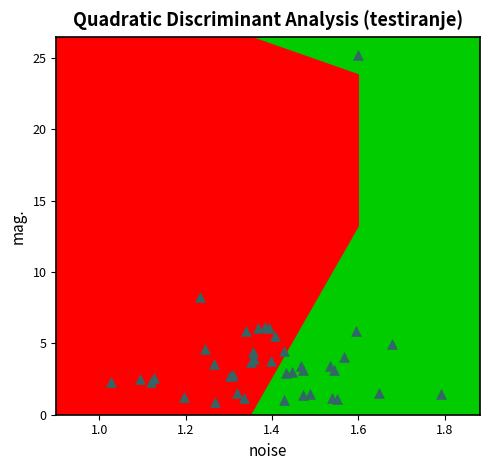

What Y value in the scatter plot is closest to 13?

8.2